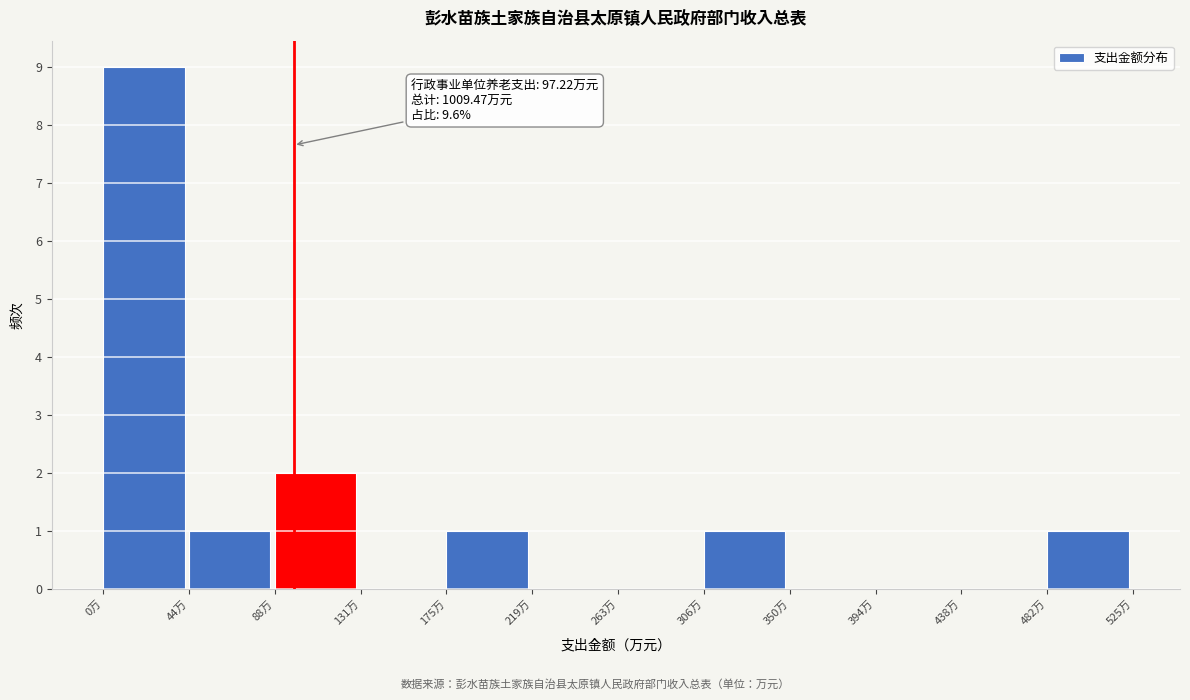

Which range on the x-axis has the tallest bar?

0 to 45